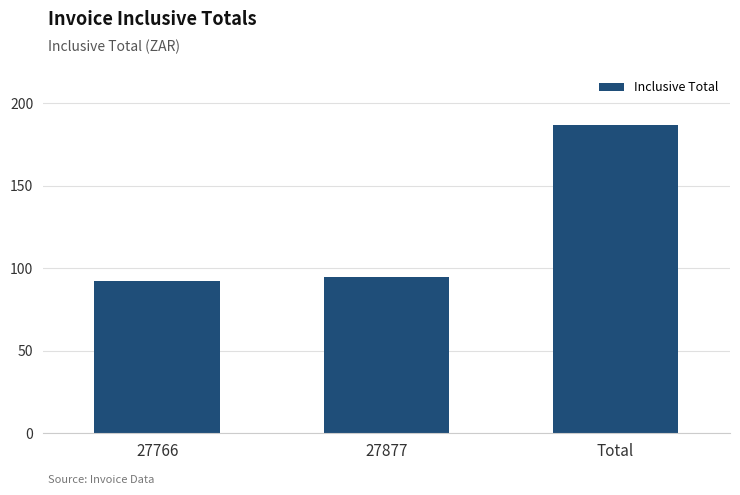

What position from the right is 27766?

3